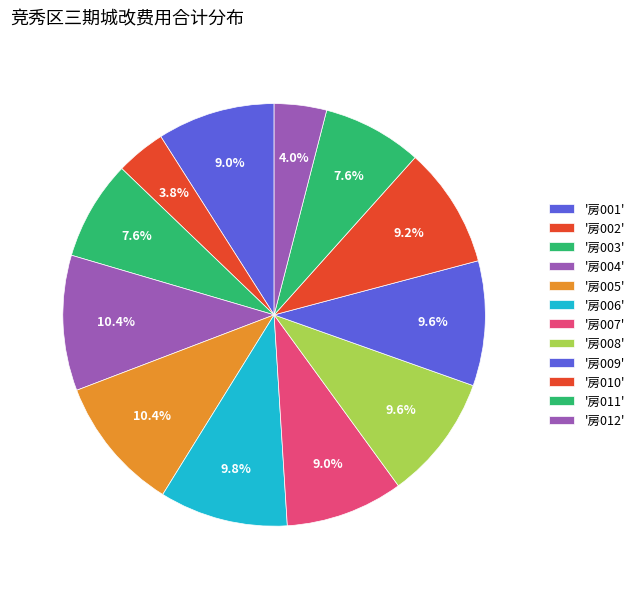

How many segments does this pie chart have?

12